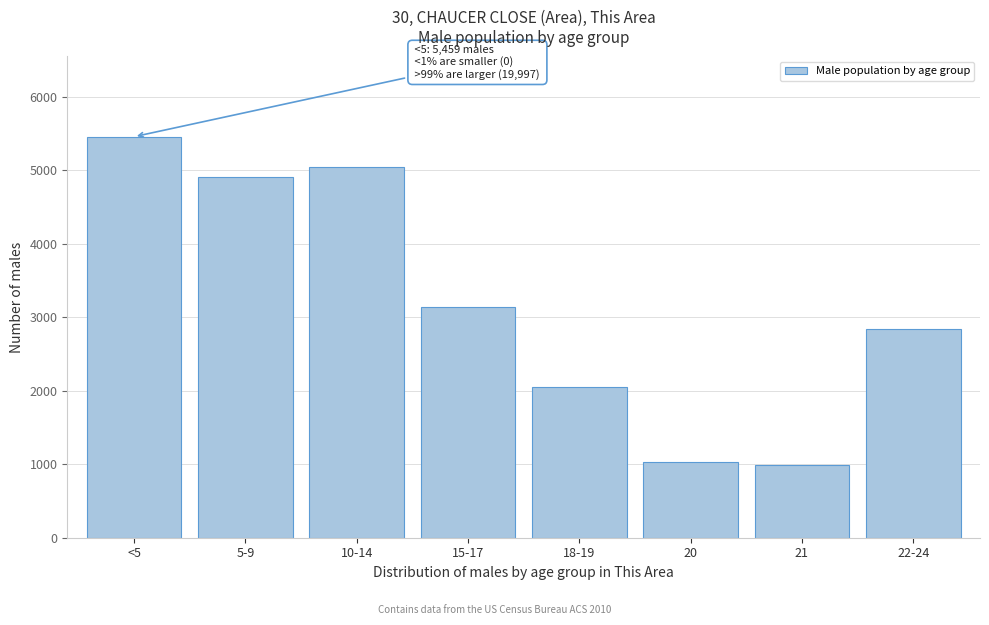

Reading left to right, transcribe all the data shown in this chart.

<5=5459	5-9=4905	10-14=5040	15-17=3141	18-19=2052	20=1028	21=988	22-24=2843